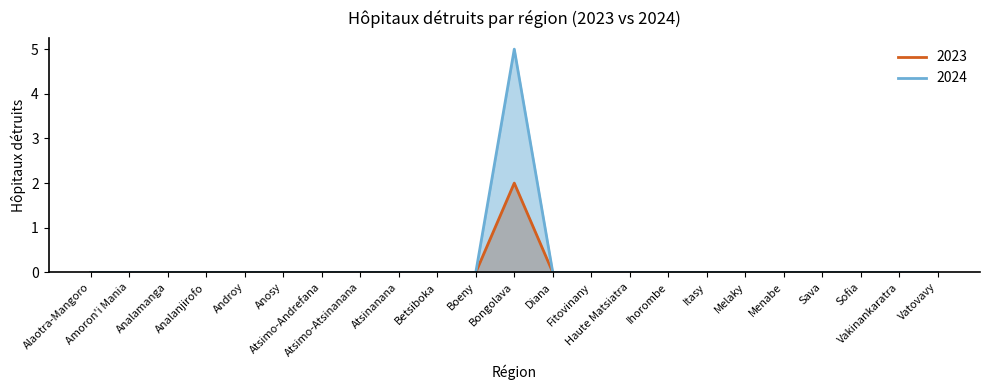

Count the 2023 values in the range 0 to 1.

22